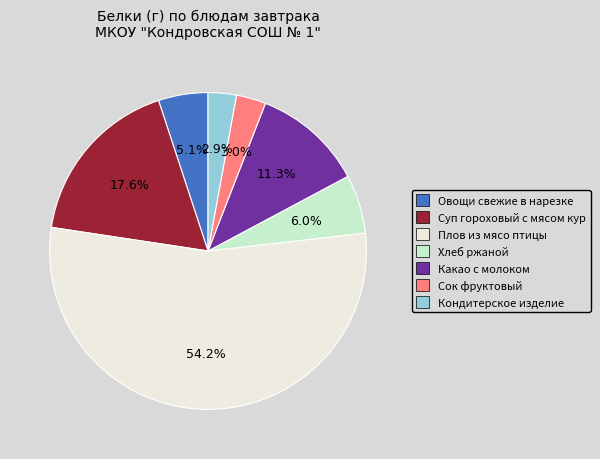

What percentage is the Суп гороховый с мясом кур slice, to the nearest percent?

18%